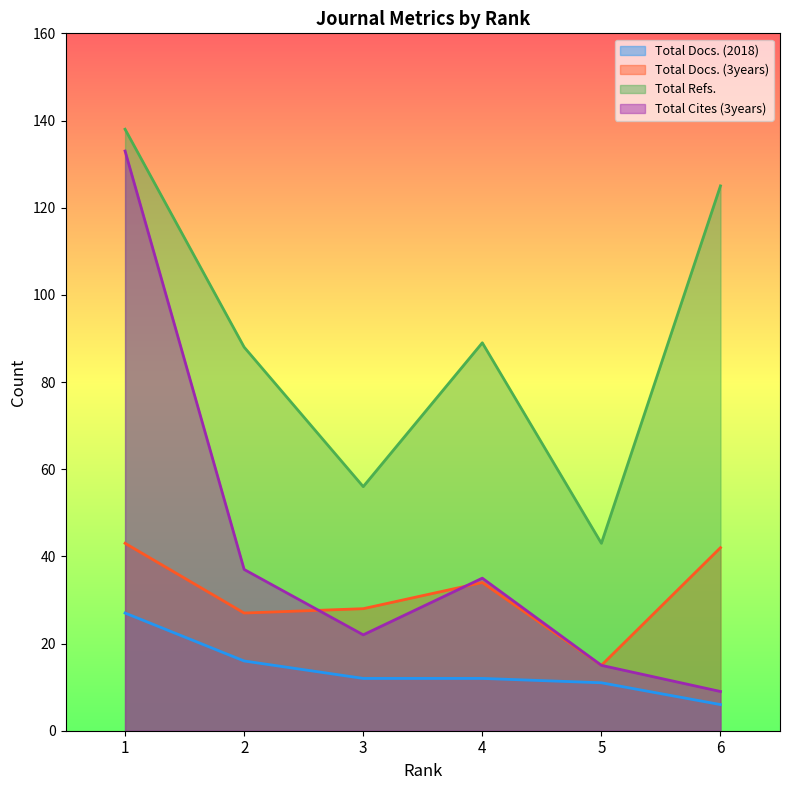

Which category has the highest value in the Total Docs. (2018) series?

1